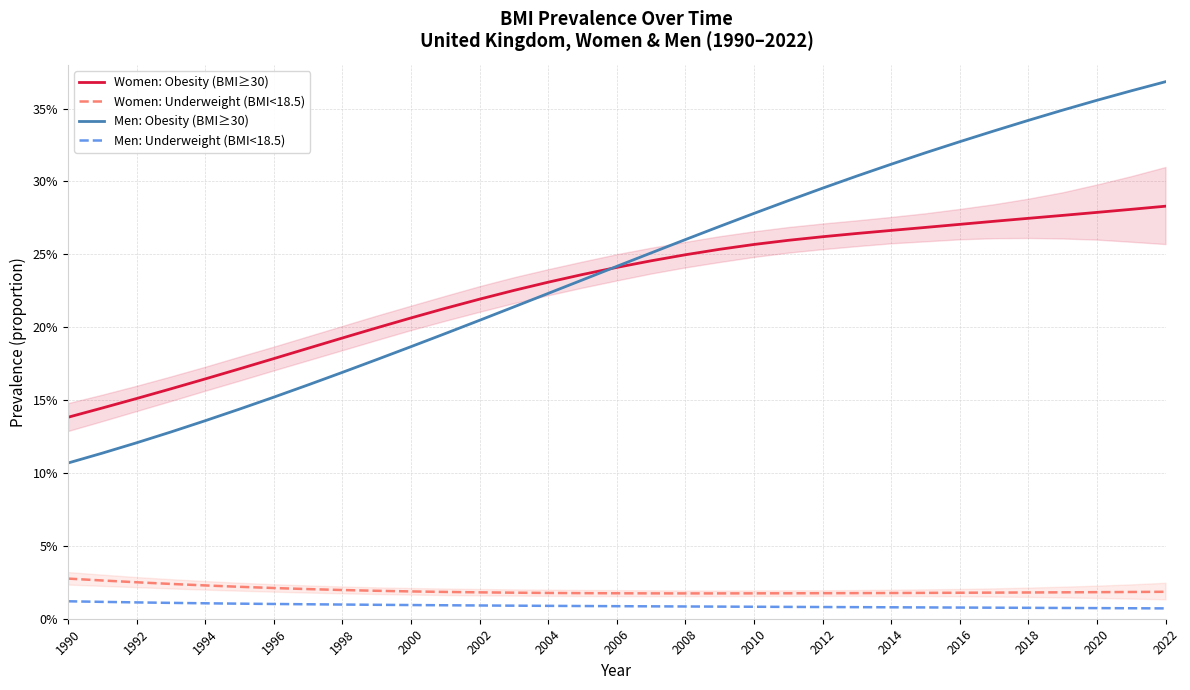

How many data points does each series have?

33